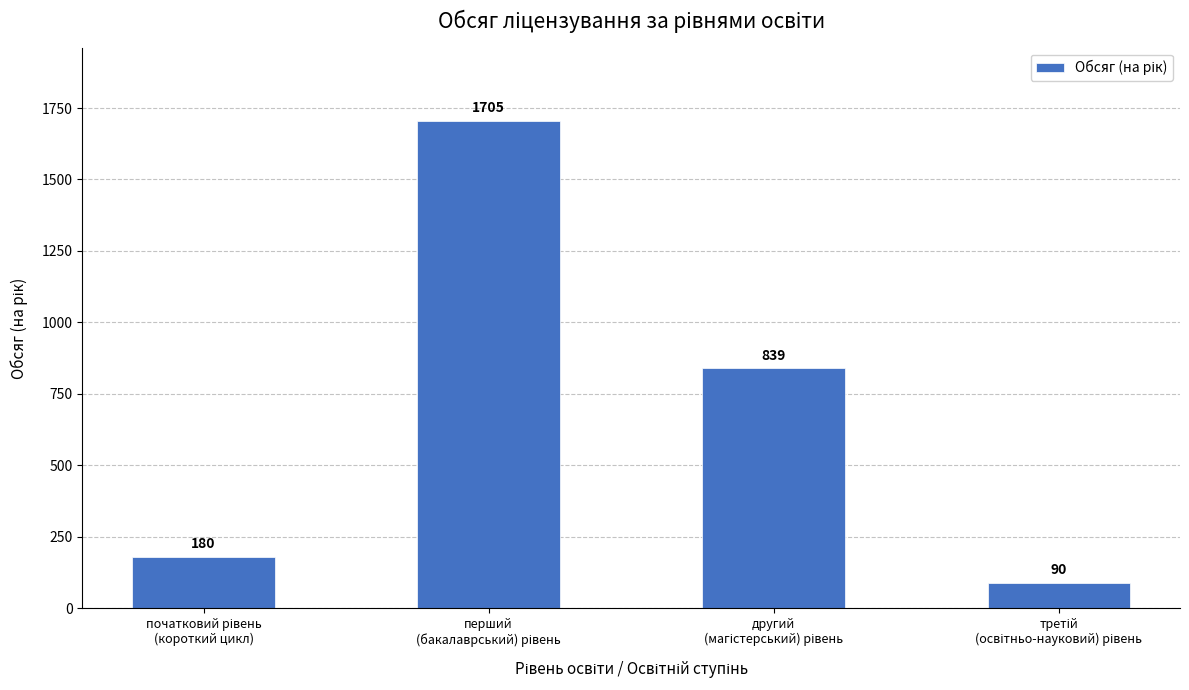

What is the value of the 1st bar from the left?

180